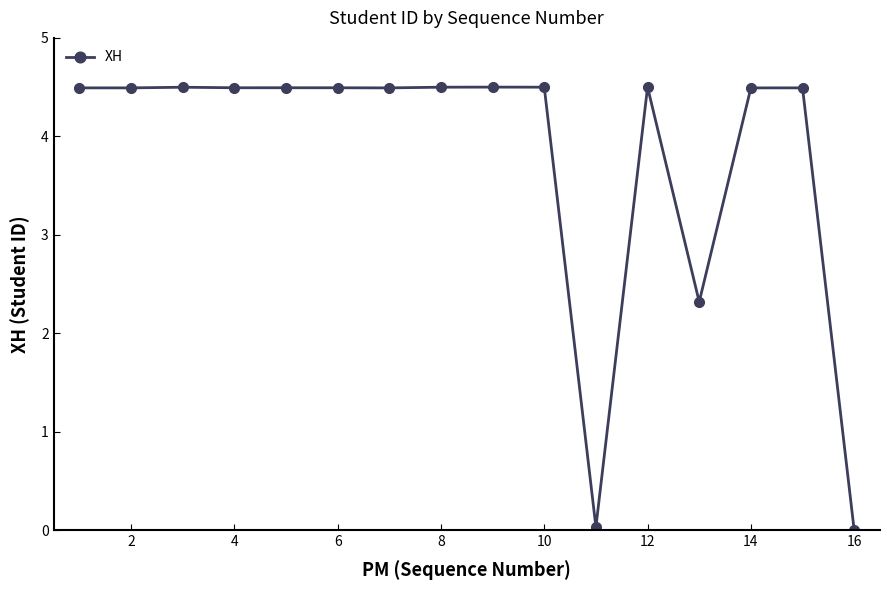

What is the value of the 1st point from the left?

4.5